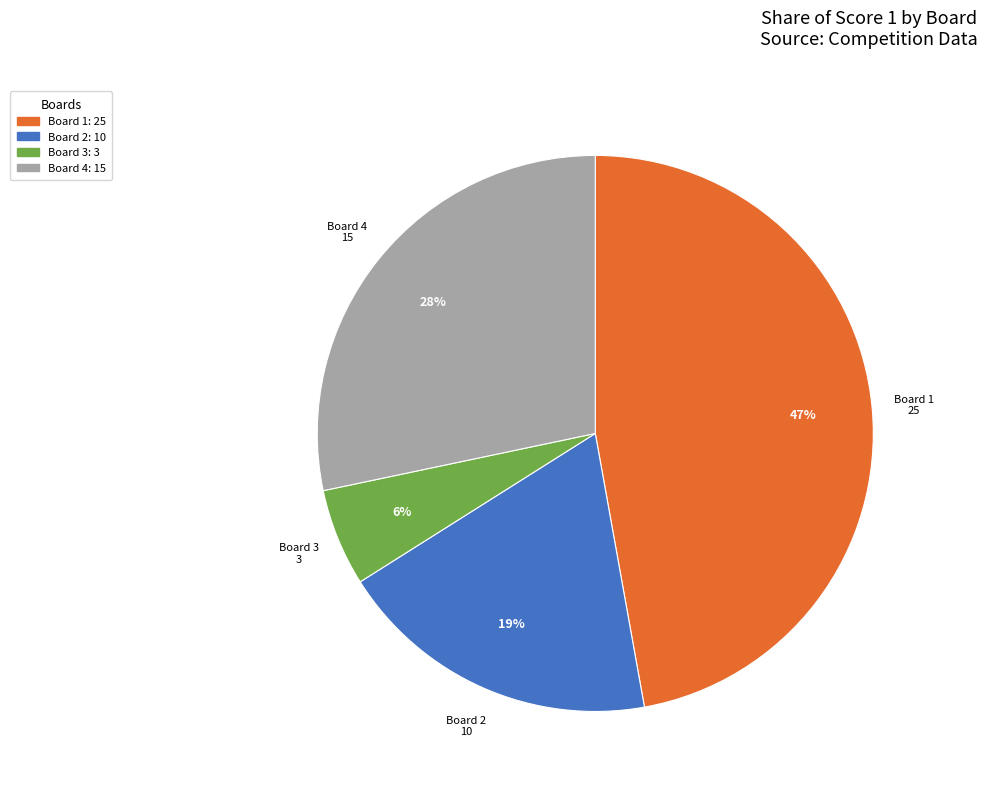

Does any single category account for the majority?

No